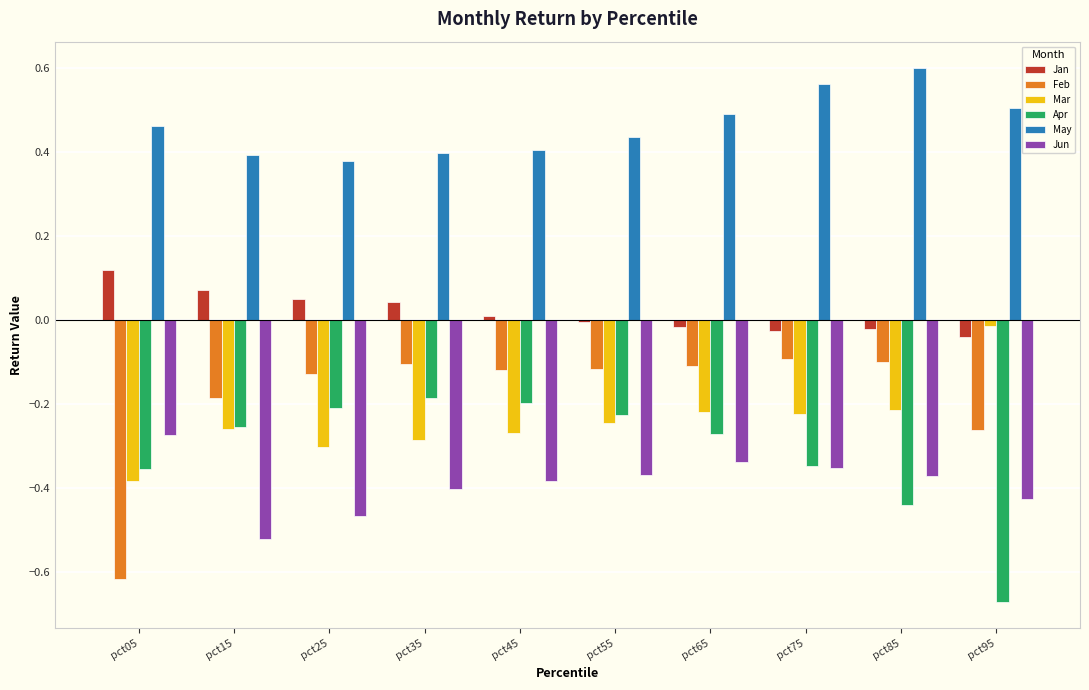

Which label corresponds to the largest value in the chart?

pct85